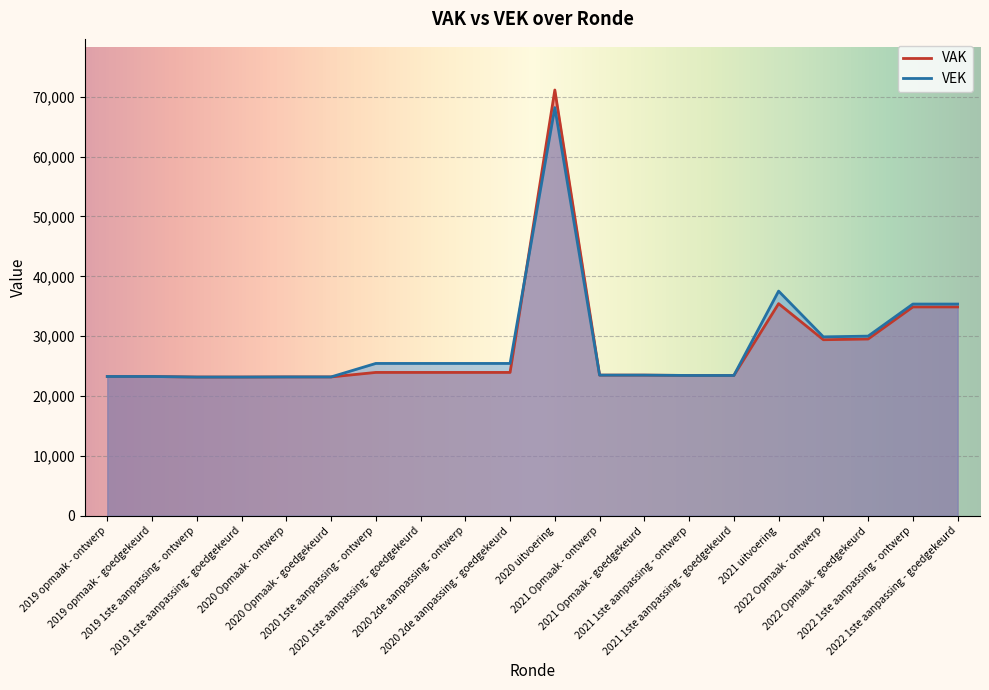

How many data points in VAK are above 23955?

6